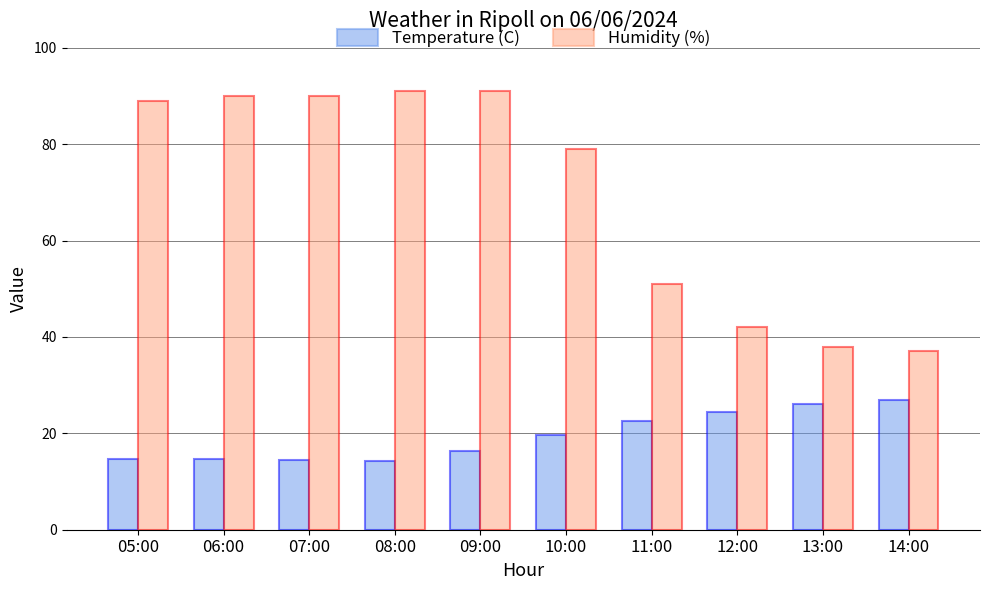

How many bars are there in each group?

2